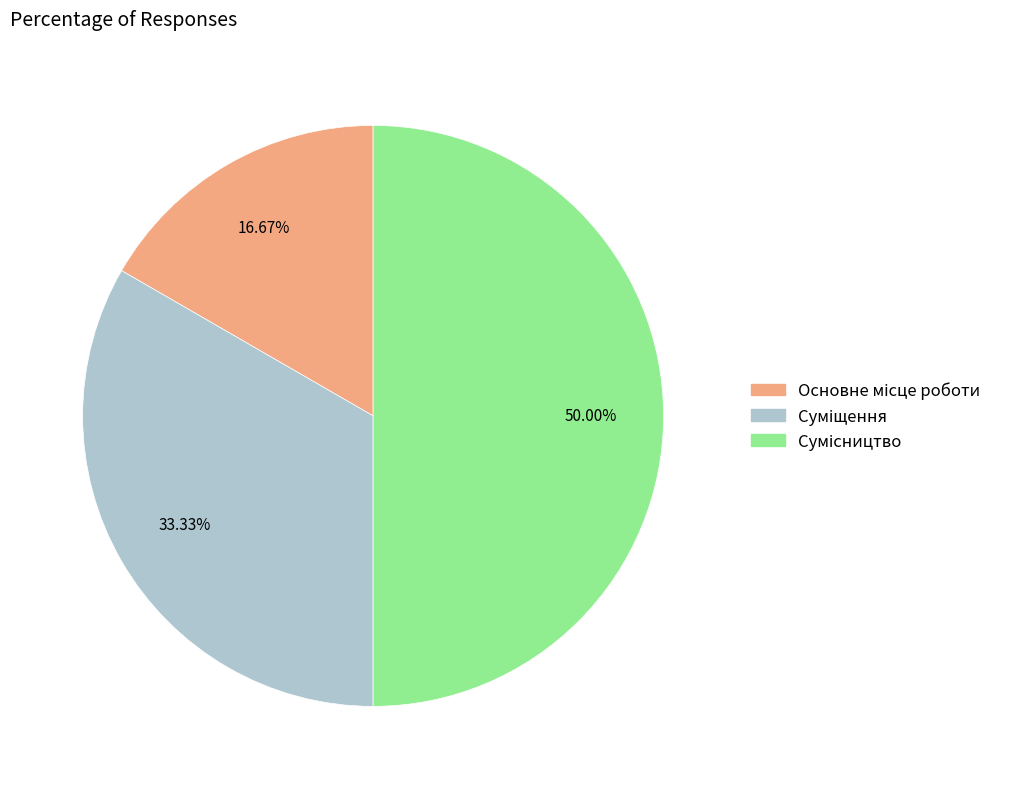

How many slices are in this pie chart?

3